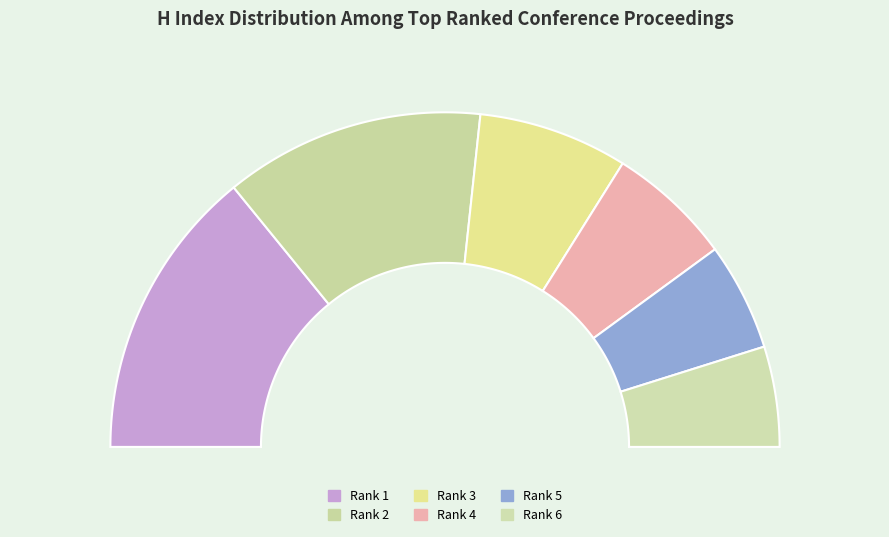

Count the number of slices in the pie.

6